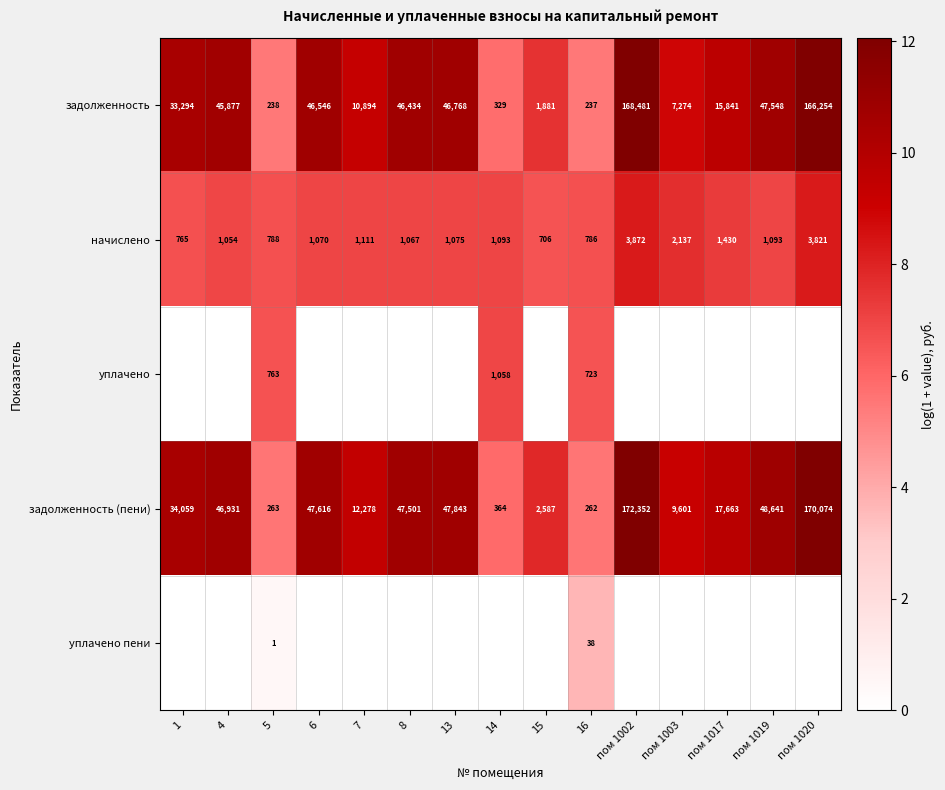

Count the number of categories in the chart.

15